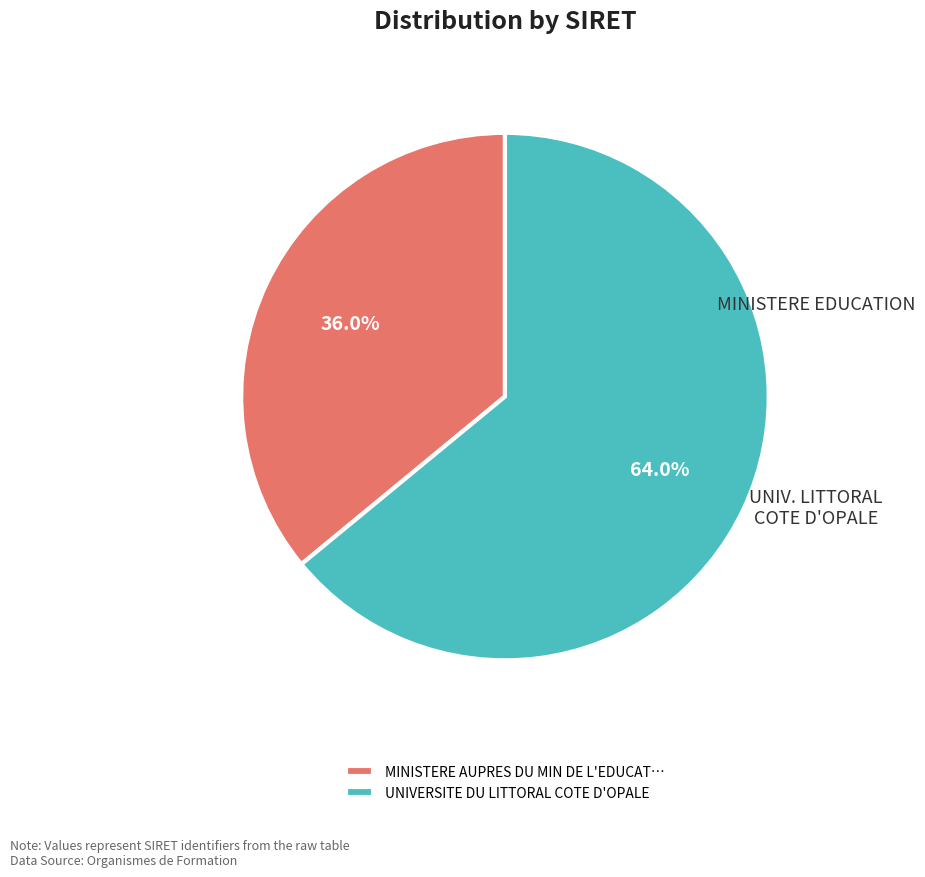

To the nearest percent, what is the average slice percentage?

50%